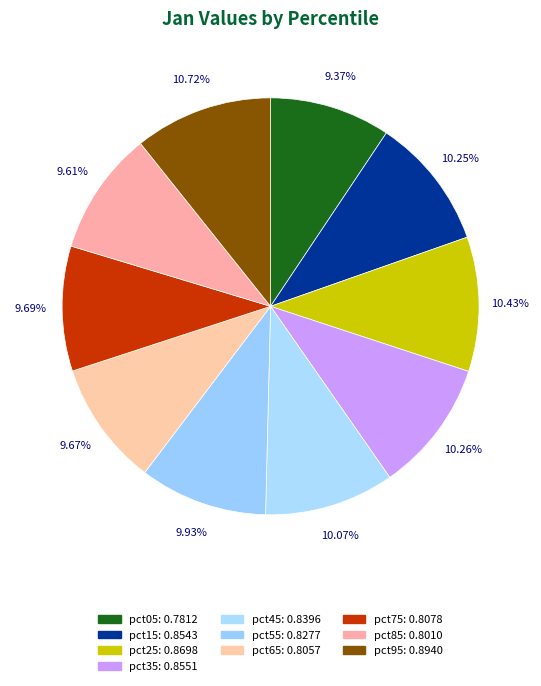

Is the sum of pct85 and pct55 greater than half?

No